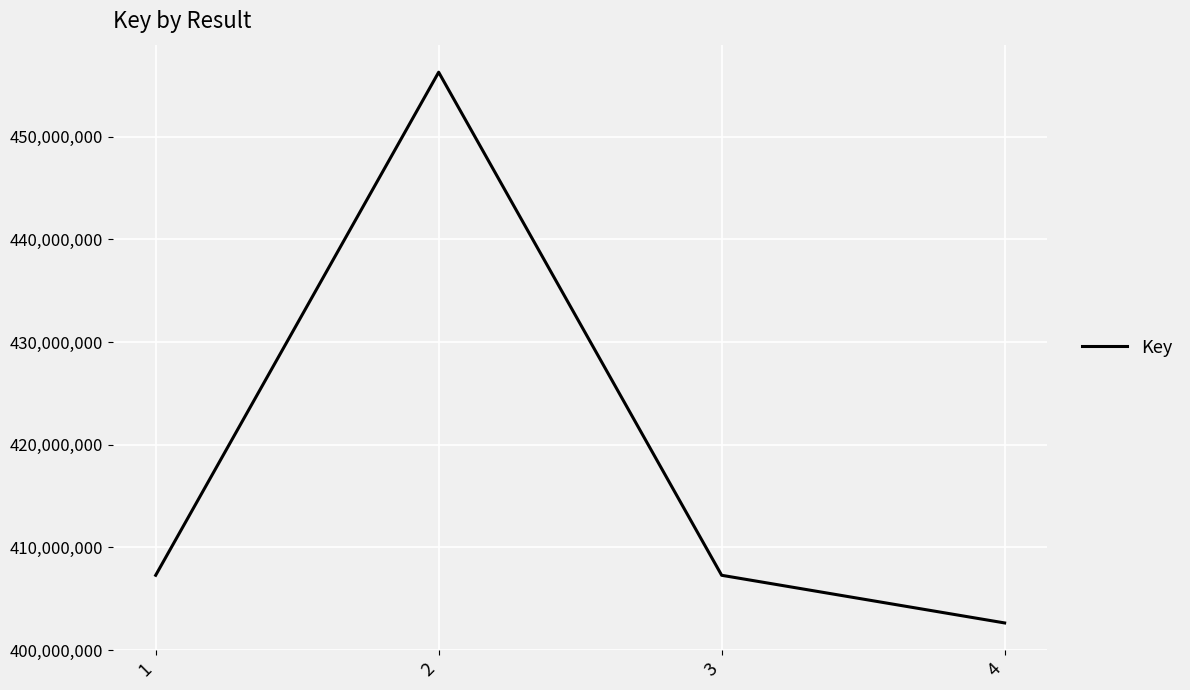

What is the change in value from 2 to 3?

-48993347